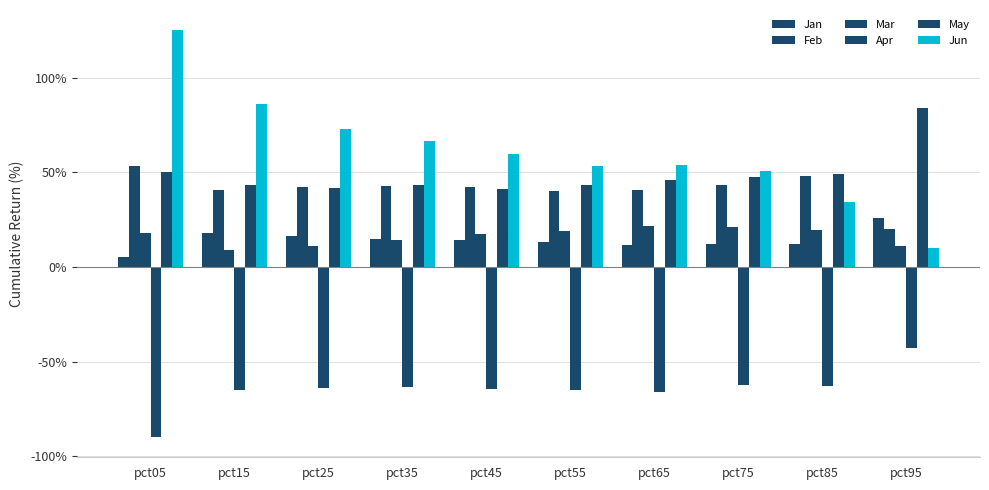

Does the chart contain stacked bars?

No